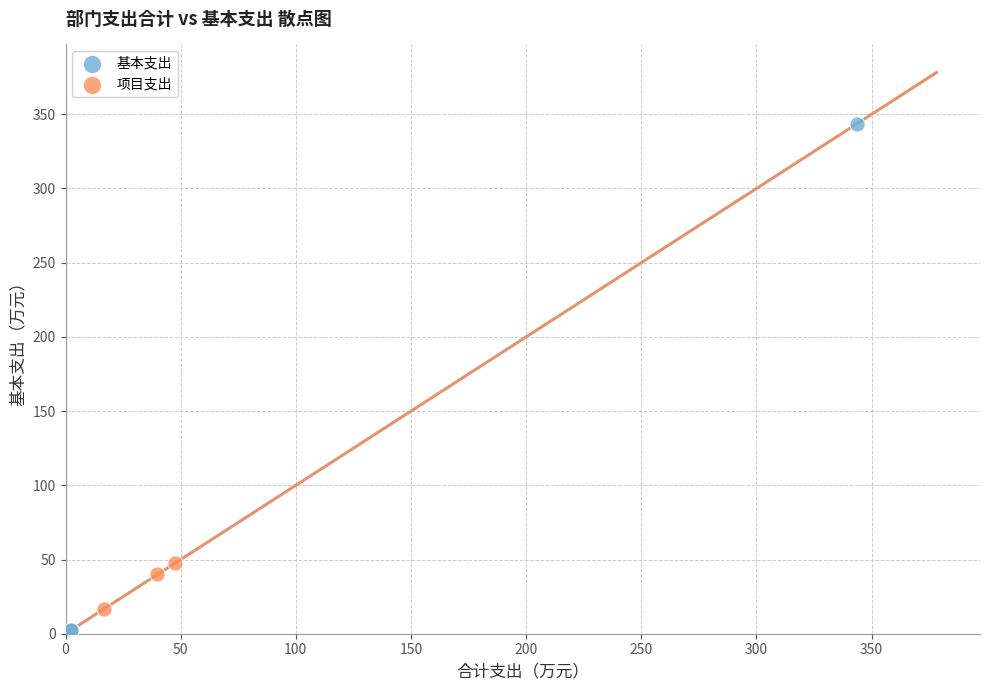

Which series reaches the minimum Y coordinate?

基本支出